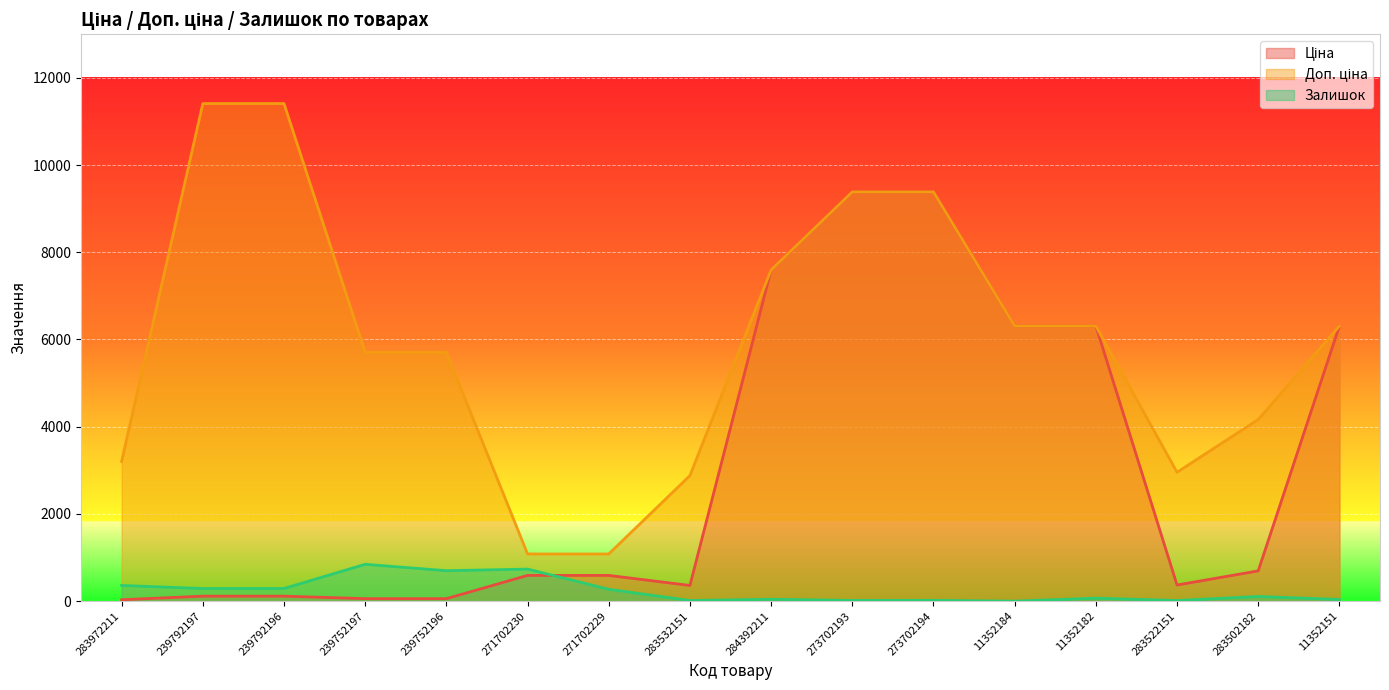

Reading left to right, transcribe all the data shown in this chart.

Ціна: 283972211=32.0	239792197=114.1	239792196=114.1	239752197=57.0	239752196=57.0	271702230=589.9	271702229=589.9	283532151=359.9	284392211=7596.5	273702193=9384.0	273702194=9384.0	11352184=6308.8	11352182=6308.8	283522151=369.5	283502182=694.3	11352151=6308.8
Доп. ціна: 283972211=3205.0	239792197=11410.0	239792196=11410.0	239752197=5705.0	239752196=5705.0	271702230=1081.7	271702229=1081.7	283532151=2878.8	284392211=7596.5	273702193=9384.0	273702194=9384.0	11352184=6308.8	11352182=6308.8	283522151=2955.8	283502182=4165.6	11352151=6308.8
Залишок: 283972211=360.0	239792197=289.0	239792196=290.0	239752197=845.0	239752196=698.0	271702230=735.0	271702229=272.0	283532151=14.0	284392211=43.0	273702193=16.0	273702194=18.0	11352184=0.0	11352182=68.0	283522151=14.0	283502182=106.0	11352151=39.0